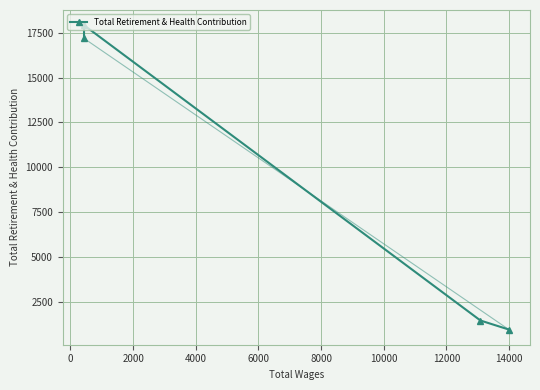

How many lines are shown in the chart?

1